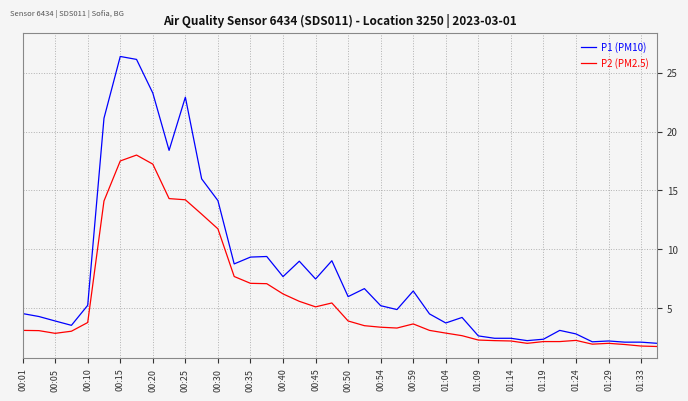

Which series has the widest spread of values?

P1 (PM10)